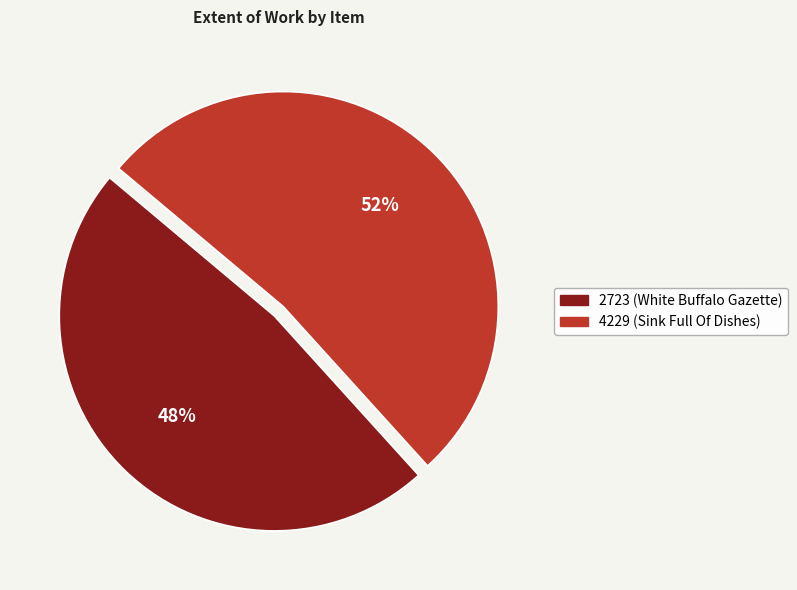

Do 2723 (White Buffalo Gazette) and 4229 (Sink Full Of Dishes) together represent more than half of the pie?

Yes